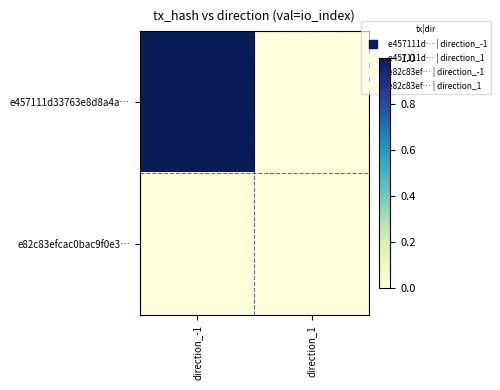

Which has a higher value, direction_1 or direction_-1?

direction_-1